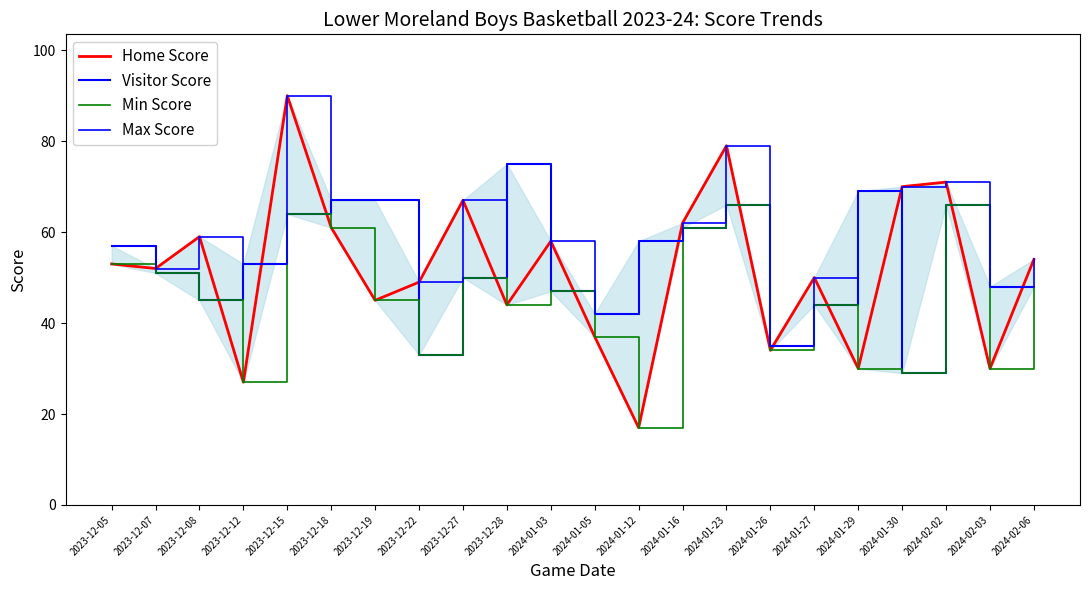

What are all the series names shown in the legend?

Home Score, Visitor Score, Min Score, Max Score